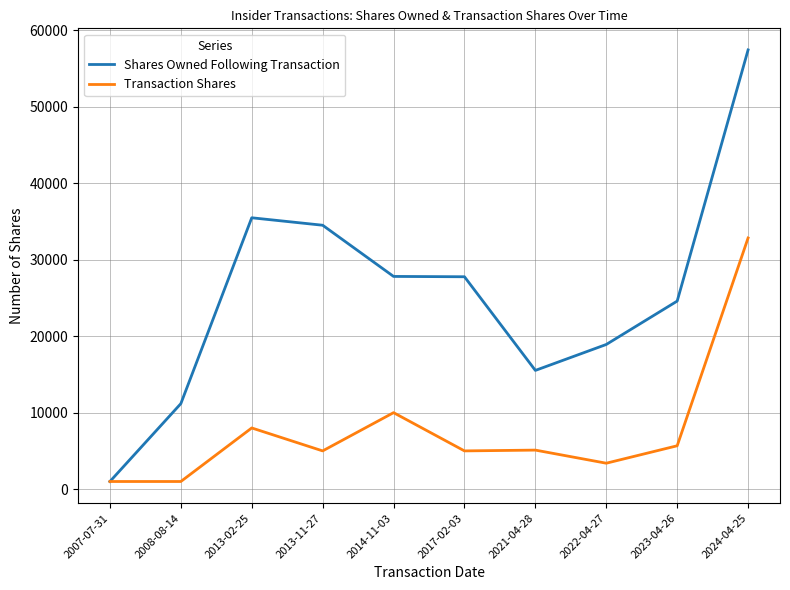

What is the difference between the second highest and second lowest values in the Transaction Shares series?

9000